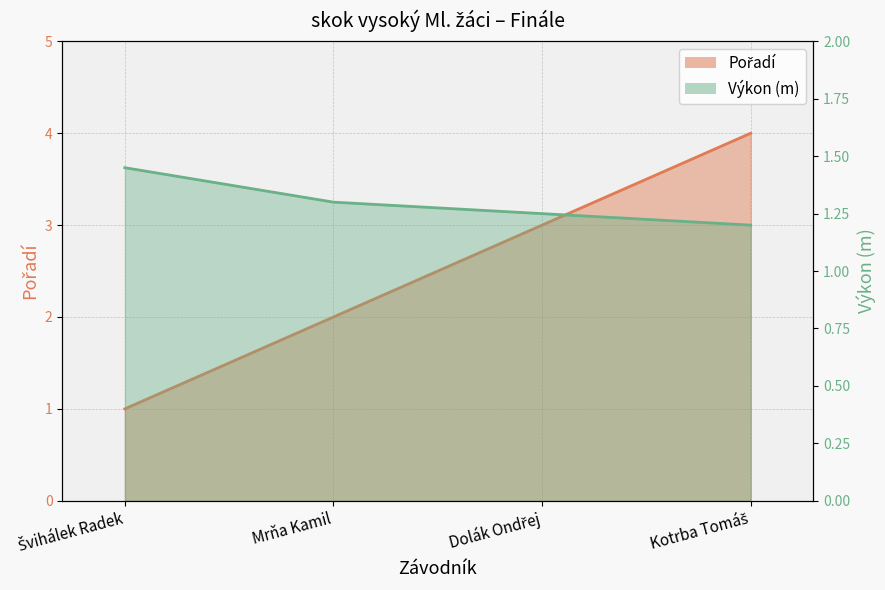

Rank the series by their maximum value, from lowest to highest.

Výkon, Pořadí